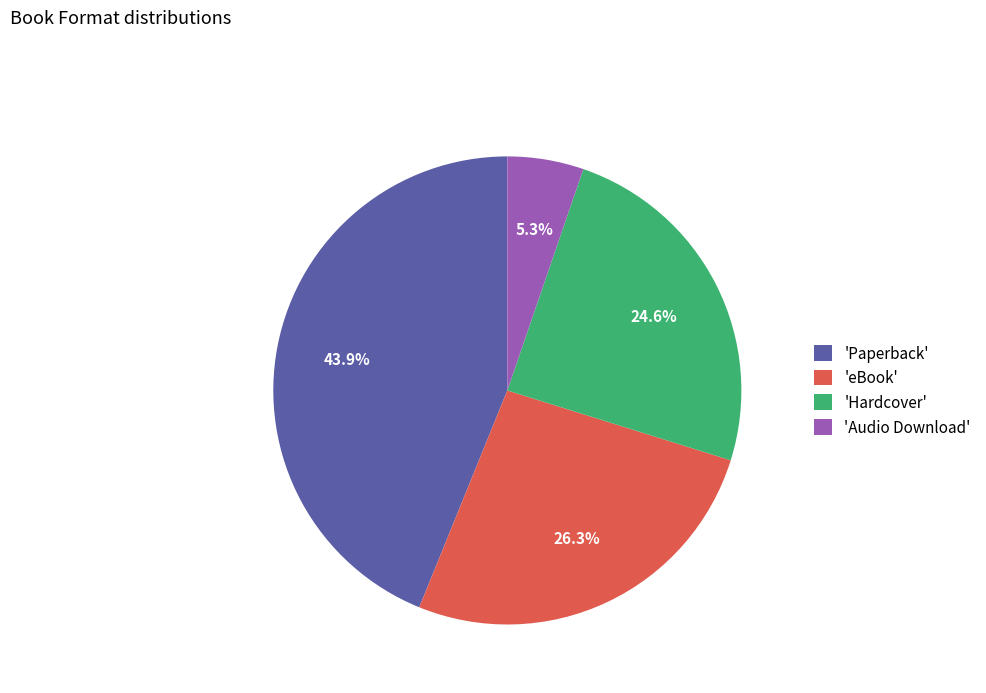

Between 'Paperback' and 'Hardcover', which is larger?

'Paperback'